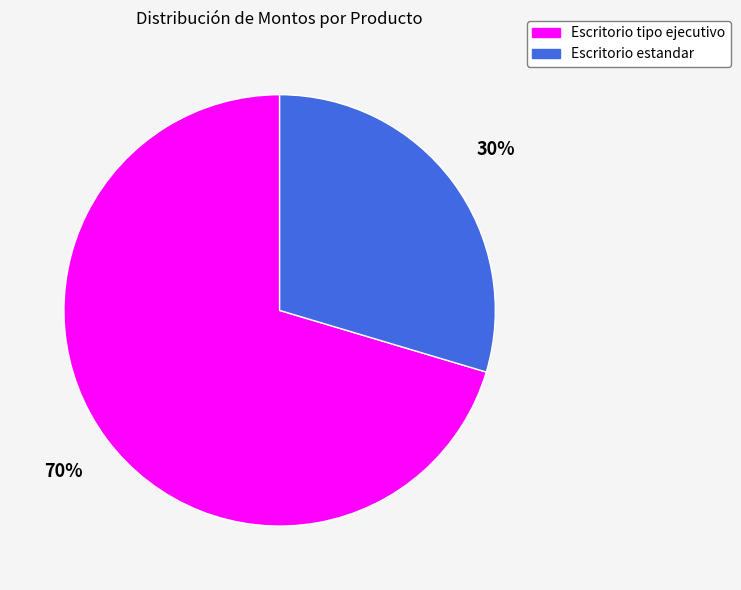

The Escritorio tipo ejecutivo slice represents 60% of the pie. True or false?

False